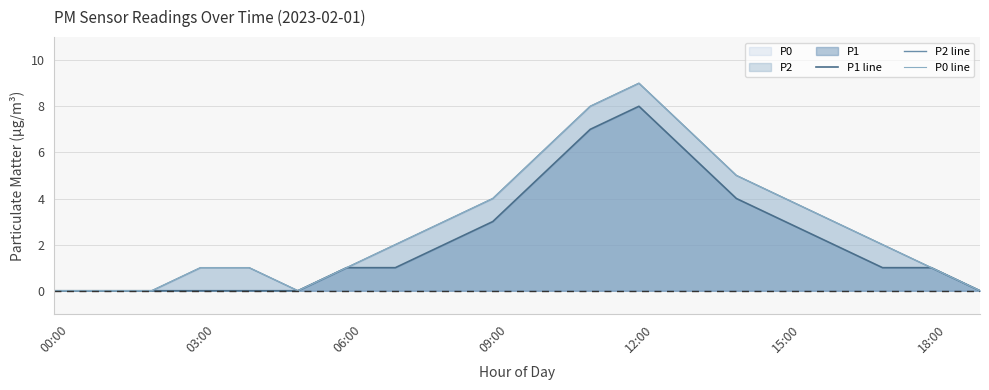

What is the average value of the P2 line series?

3